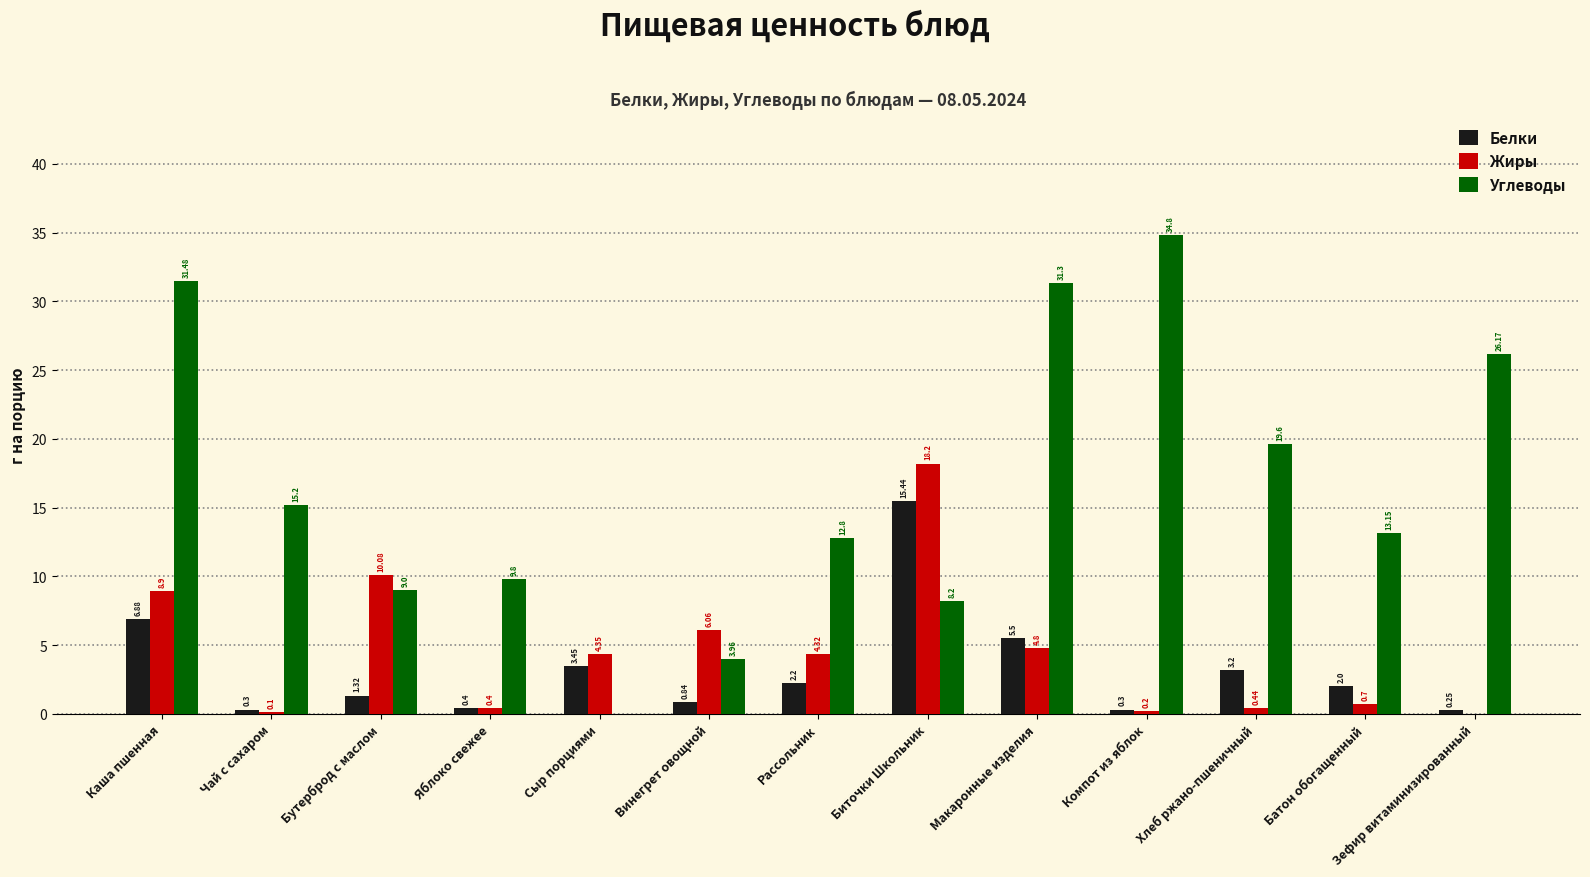

Between Биточки Школьник and Зефир витаминизированный, which series saw the biggest shift?

Жиры